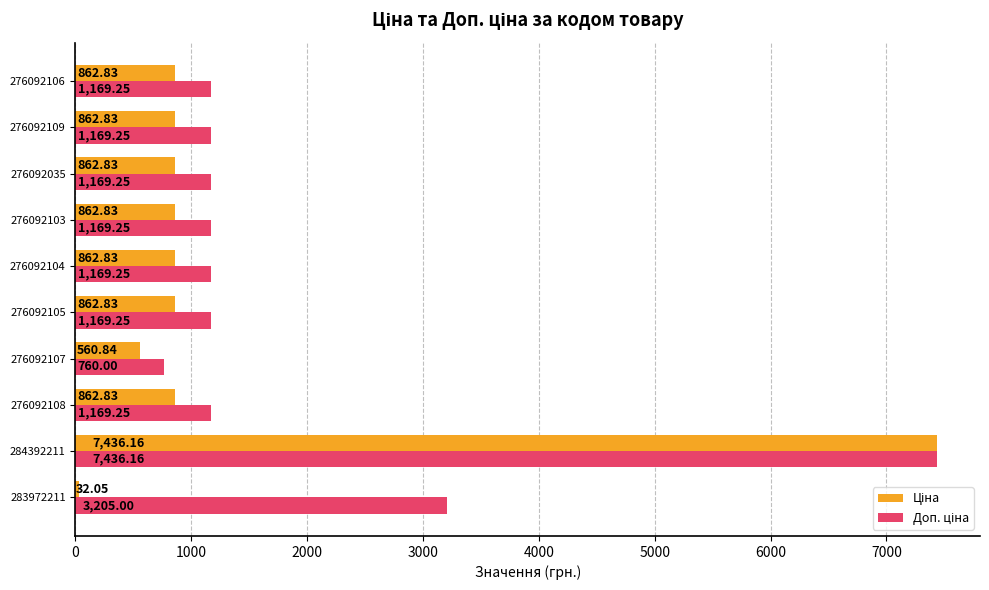

At which category is the sum across all series the highest?

284392211